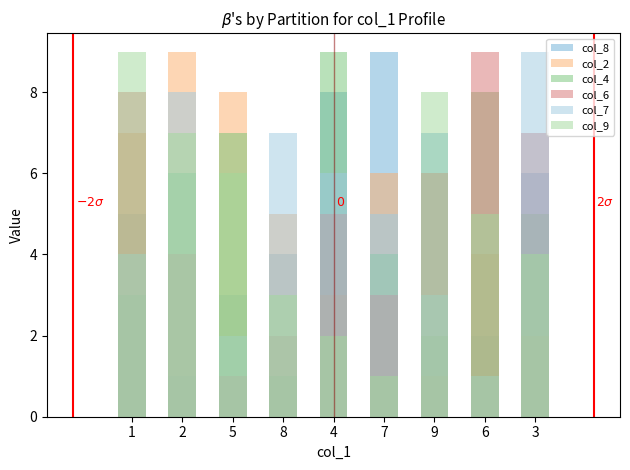

Reading left to right, transcribe all the data shown in this chart.

col_8: 5	1	3	4	8	9	7	2	6
col_2: 7	9	8	5	3	6	1	4	2
col_4: 3	6	7	1	9	4	2	8	5
col_6: 8	4	1	2	5	3	6	9	7
col_7: 4	8	2	7	6	5	3	1	9
col_9: 9	7	6	3	2	1	8	5	4